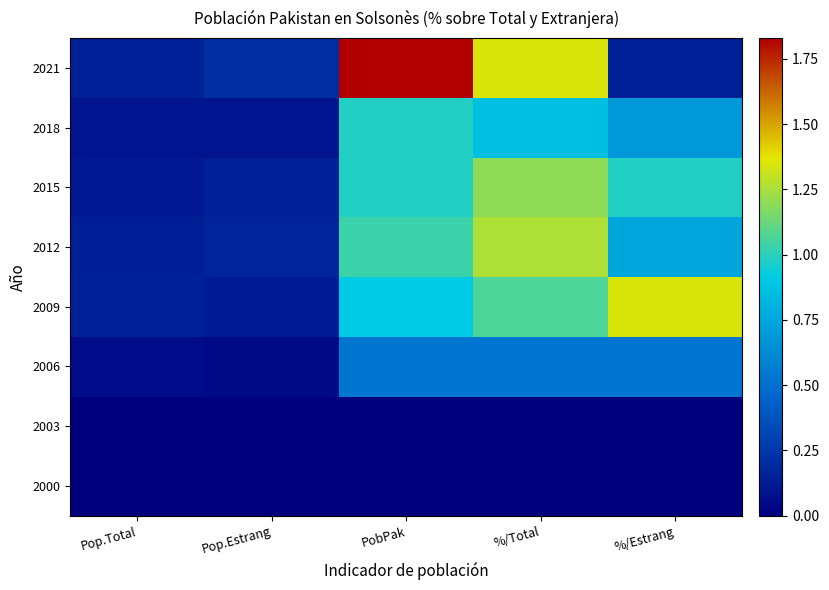

Which series has the largest range (max minus min)?

2021